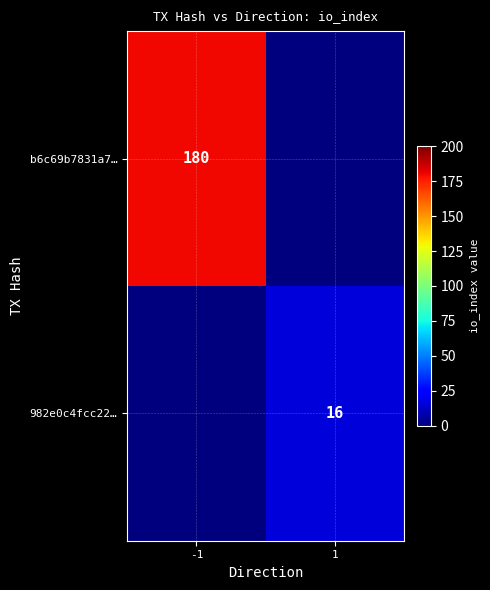

Between 1 and -1, which is larger?

-1